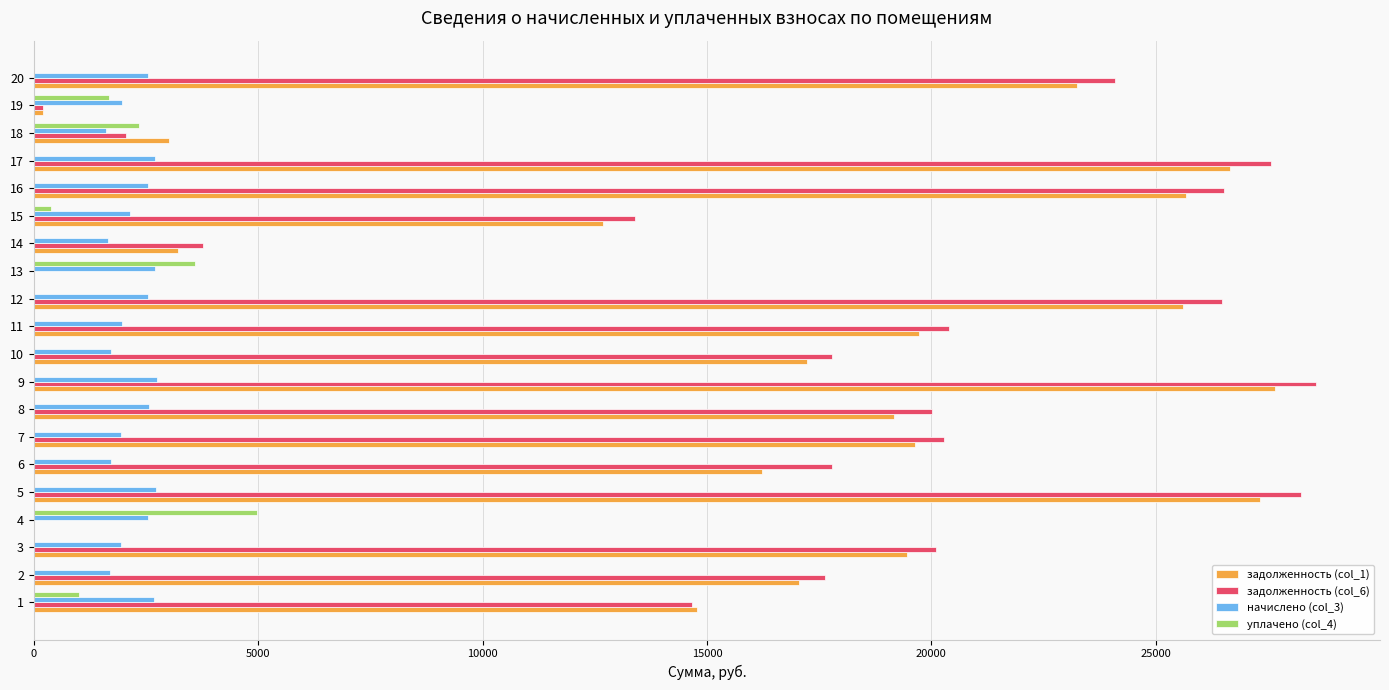

Is it true that уплачено (col_4) equals 2948.1 at 10?

False